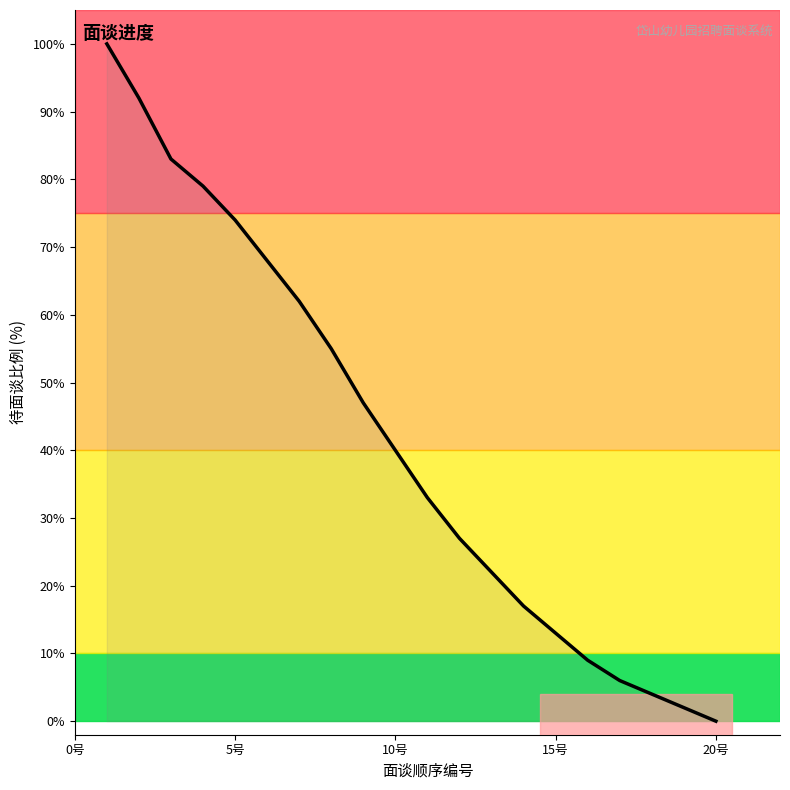

What is the greatest value displayed?

100